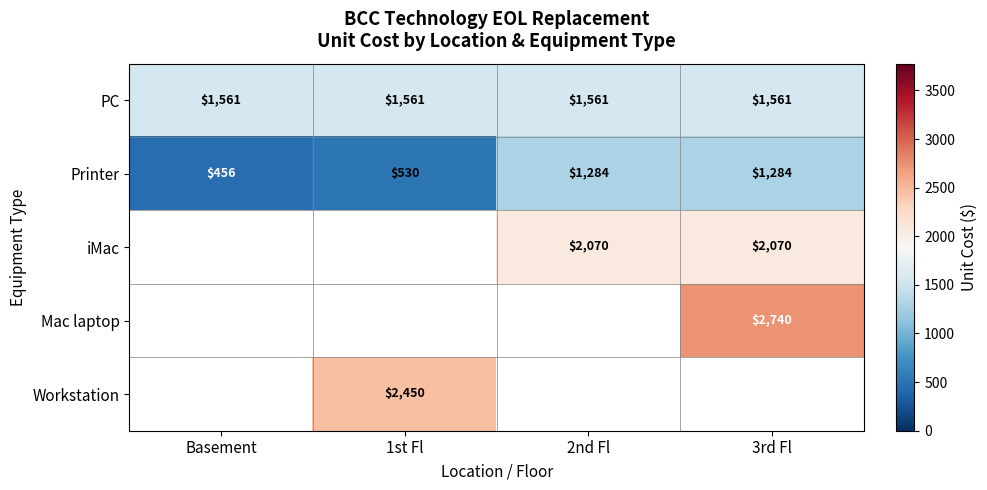

What is the difference between the highest and lowest values at 2nd Fl?

786.0